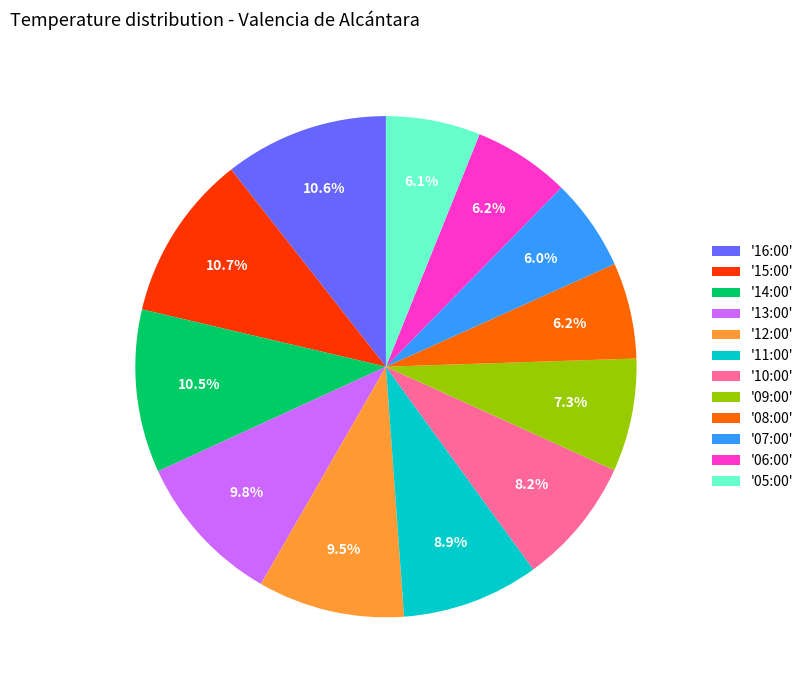

Is '09:00' the majority of the pie?

No